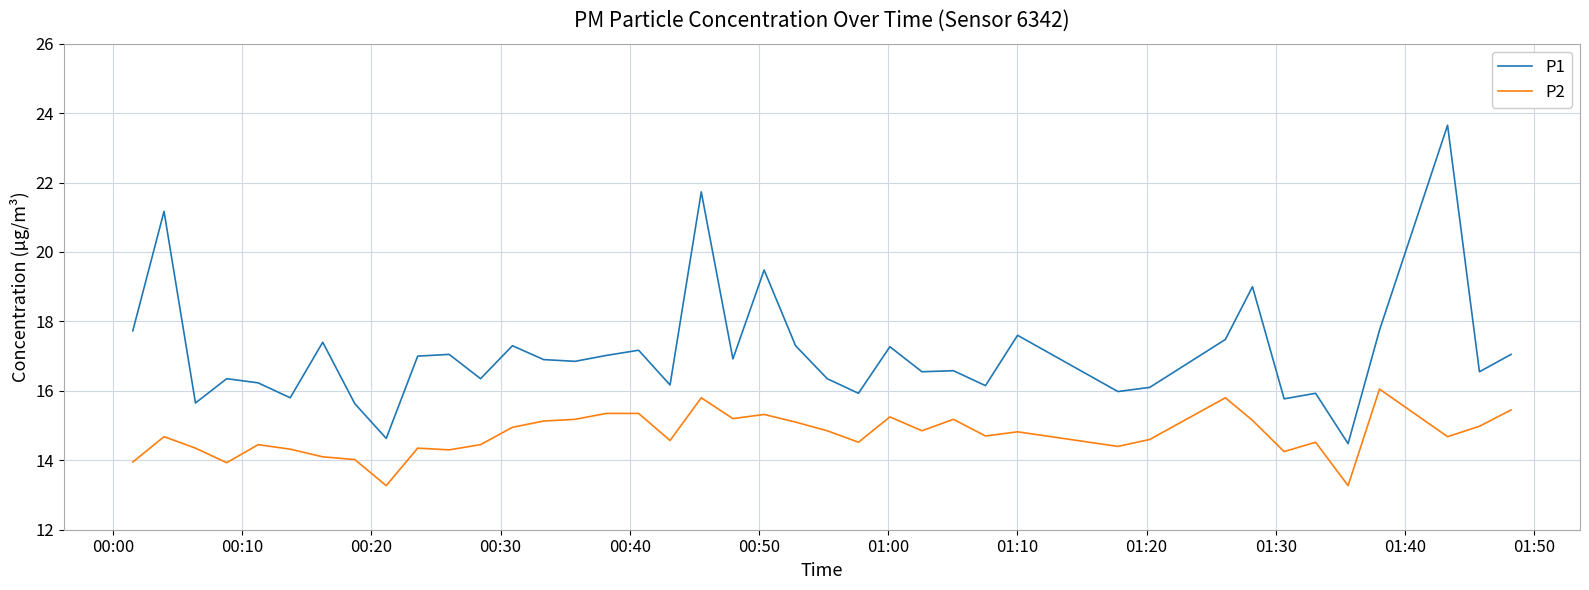

What is the sum of all P1 values?

684.0